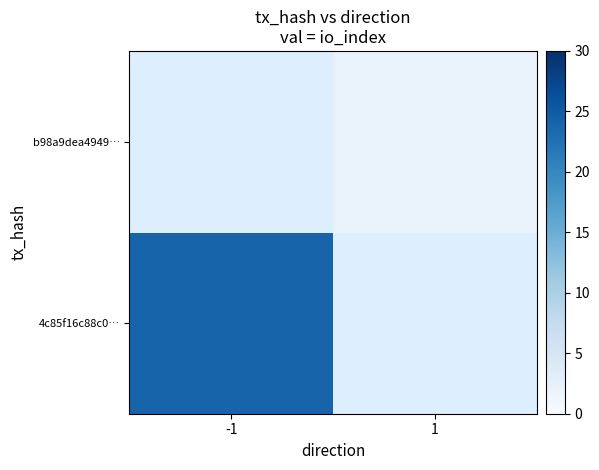

How many categories are shown in the chart?

2